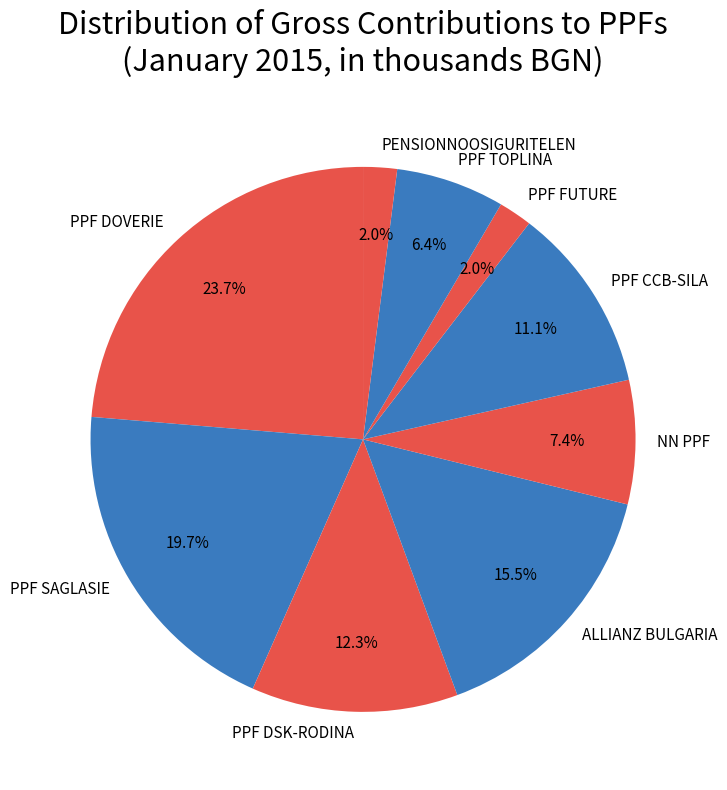

What is the total percentage of PPF FUTURE and ALLIANZ BULGARIA?

17.5%